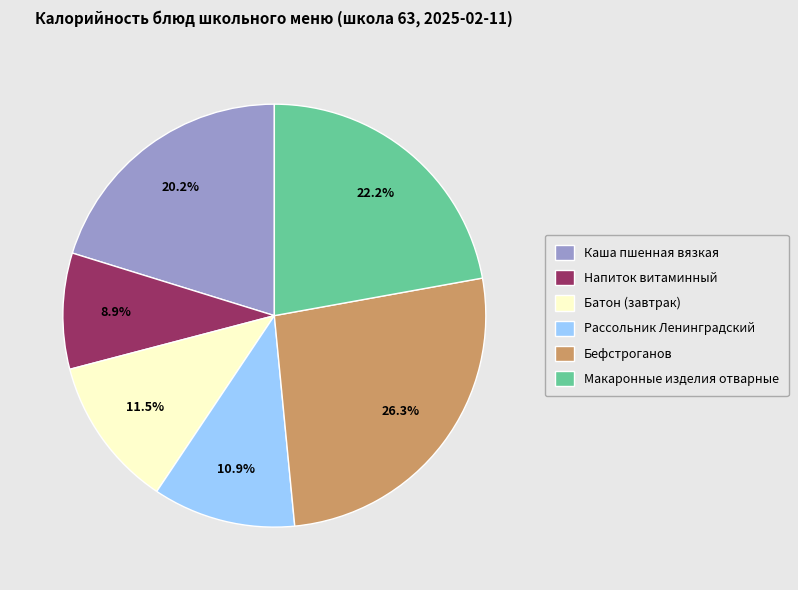

Is Батон (завтрак) the majority of the pie?

No